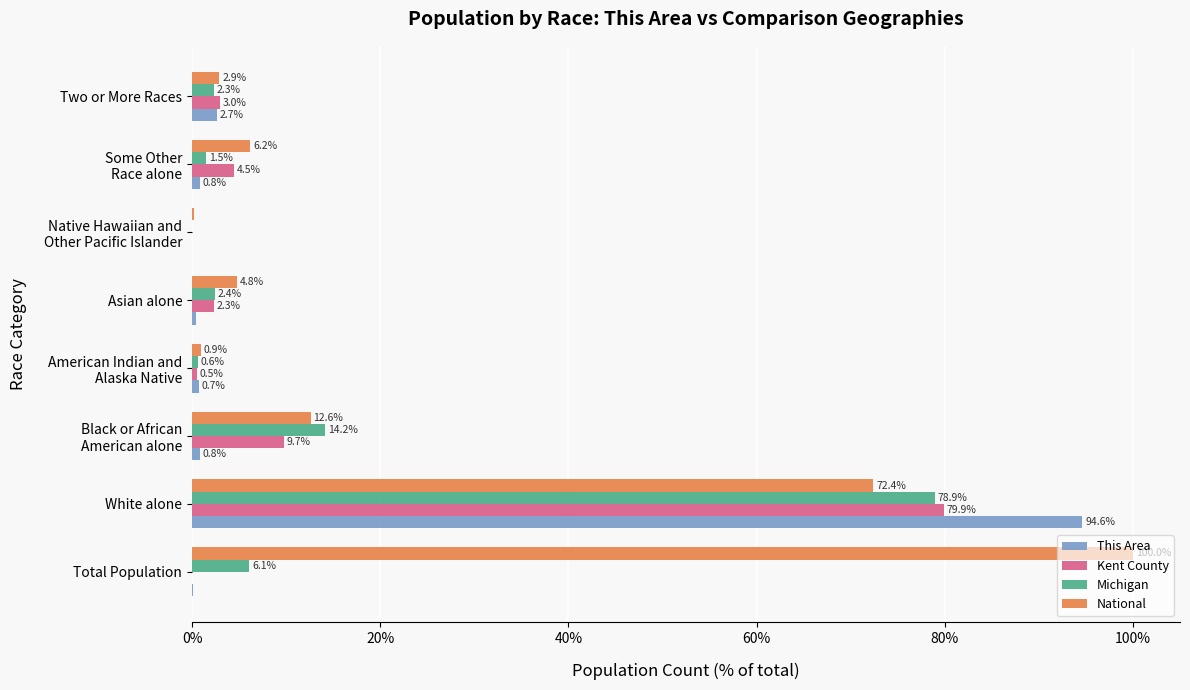

Which series has the largest total across all categories?

National